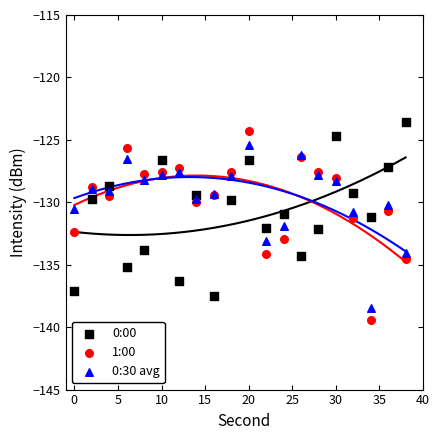

What is the X range (max minus min) for the scatter plot?

38.0